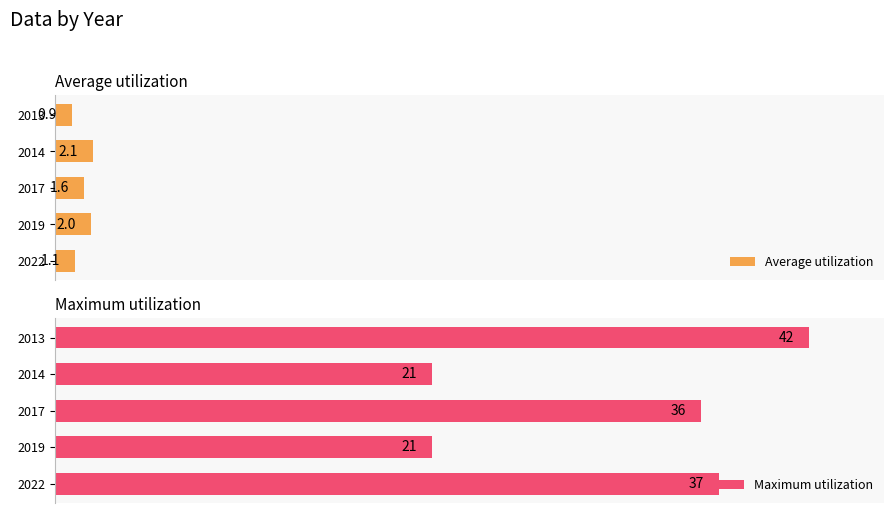

Which series has the widest spread of values?

Maximum utilization